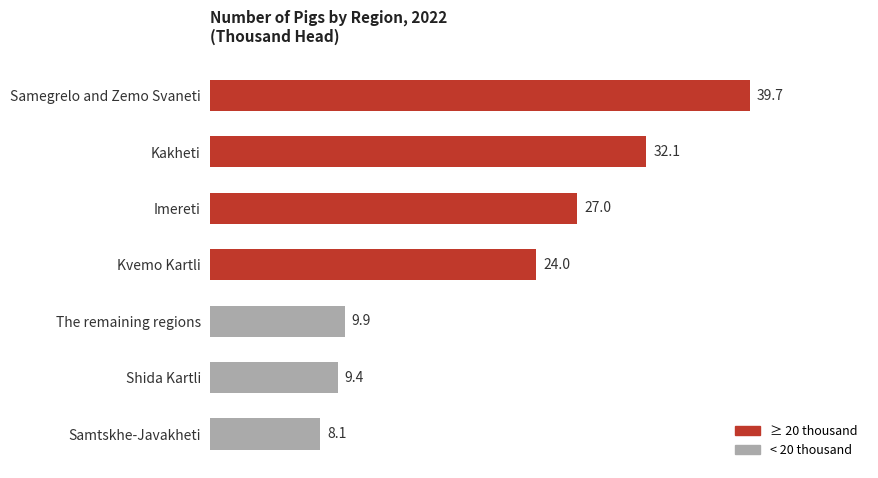

How many distinct data groups are displayed?

1